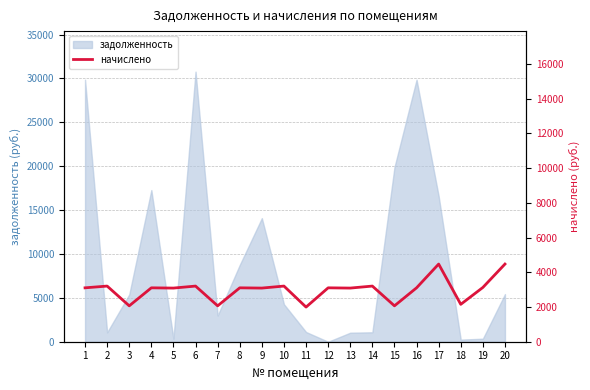

Approximately how many times larger is the value at 12 compared to 2?

1.0